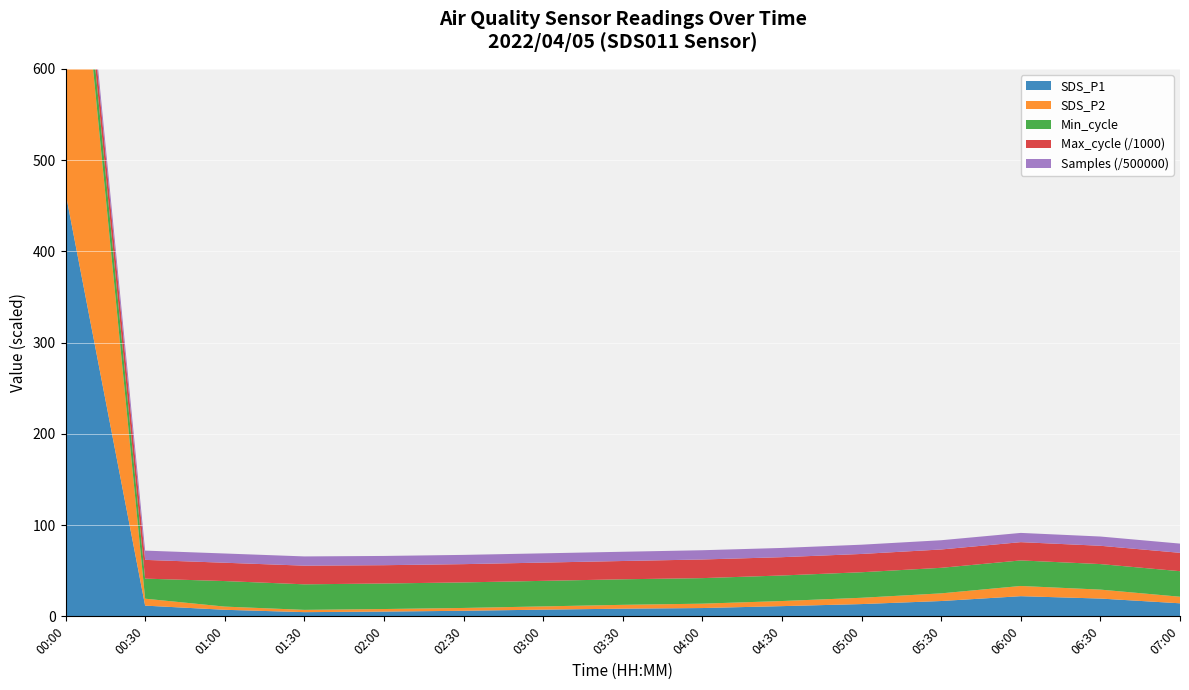

Reading left to right, transcribe all the data shown in this chart.

SDS_P1: 00:00=464.3	00:30=11.8	01:00=7.2	01:30=4.6	02:00=5.2	02:30=6.1	03:00=7.3	03:30=8.4	04:00=9.1	04:30=11.2	05:00=13.4	05:30=16.8	06:00=22.1	06:30=19.5	07:00=14.3
SDS_P2: 00:00=443.5	00:30=7.6	01:00=3.5	01:30=2.5	02:00=2.8	02:30=3.1	03:00=3.5	03:30=4.2	04:00=4.8	04:30=5.6	05:00=6.9	05:30=8.4	06:00=11.2	06:30=9.8	07:00=7.2
Min_cycle: 00:00=28.0	00:30=22.0	01:00=28.0	01:30=28.0	02:00=28.0	02:30=28.0	03:00=28.0	03:30=28.0	04:00=28.0	04:30=28.0	05:00=28.0	05:30=28.0	06:00=28.0	06:30=28.0	07:00=28.0
Max_cycle: 00:00=20462.0	00:30=20544.0	01:00=20081.0	01:30=20461.0	02:00=20050.0	02:30=20025.0	03:00=20036.0	03:30=20044.0	04:00=20435.0	04:30=20051.0	05:00=20045.0	05:30=20097.0	06:00=20028.0	06:30=20060.0	07:00=20126.0
Samples: 00:00=5054107.0	00:30=5081448.0	01:00=5071242.0	01:30=5069013.0	02:00=5070528.0	02:30=5072643.0	03:00=5065811.0	03:30=5069181.0	04:00=5071358.0	04:30=5068242.0	05:00=5072227.0	05:30=5072096.0	06:00=5070545.0	06:30=5071614.0	07:00=5062162.0